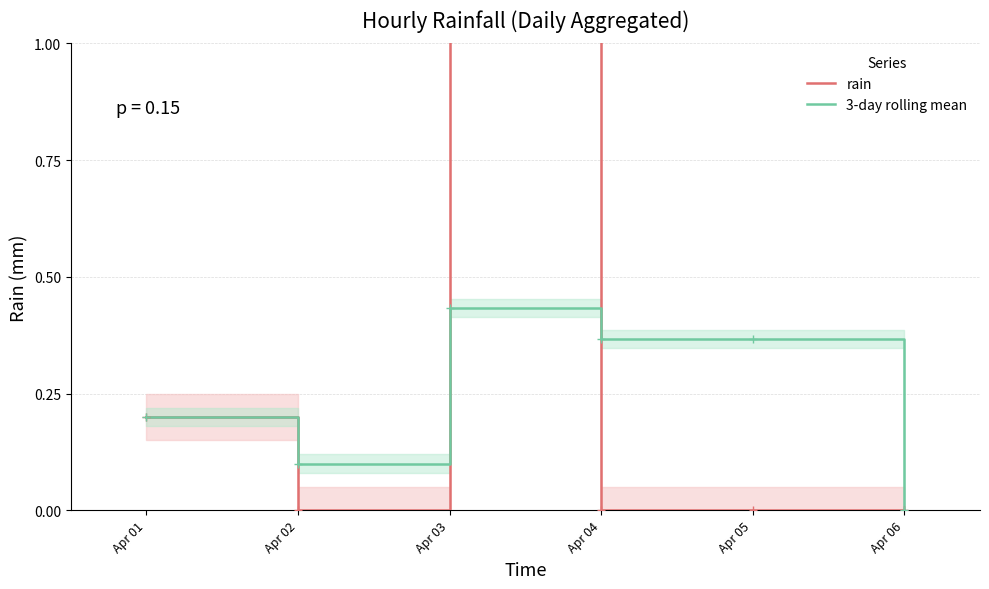

Is it true that 3-day rolling mean equals 0.2 at Apr 01?

True